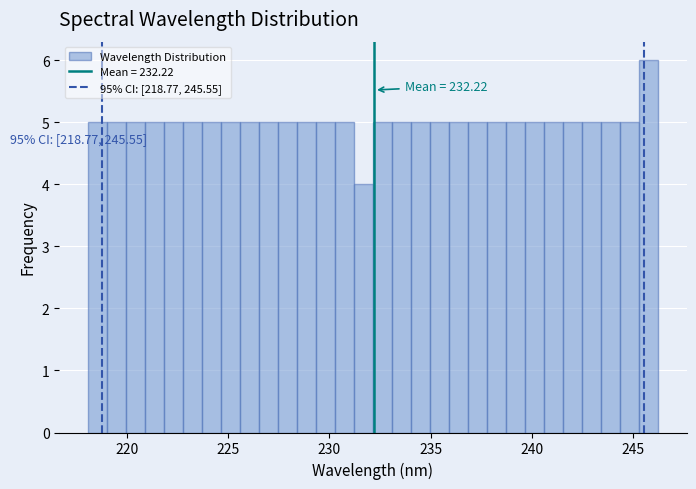

Read against the x-axis, roughly where is the centre of the tallest bar?

246.0